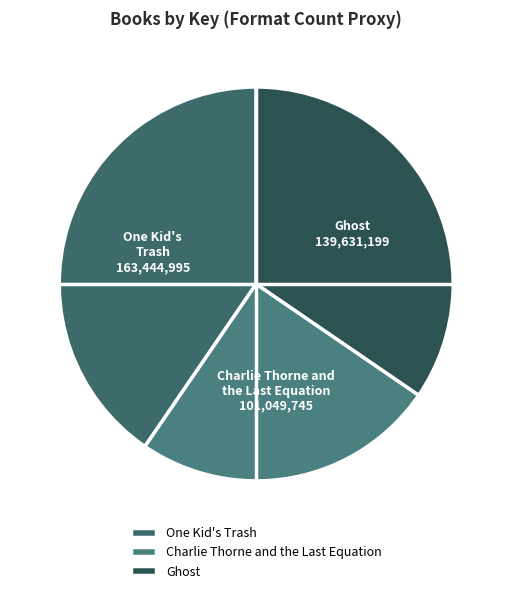

True or false: One Kid's Trash accounts for 40% of the total.

True